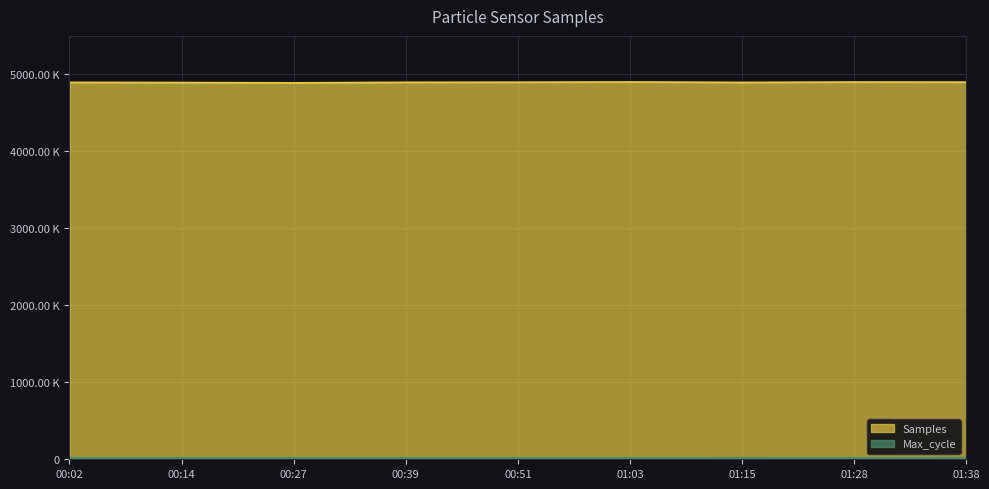

What is the sum of the Samples values at 01:03 and 00:27?

9791795